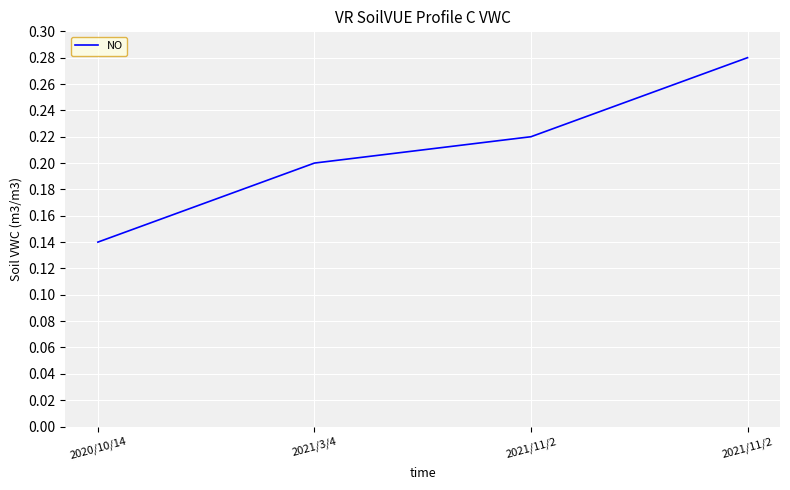

Reading left to right, transcribe all the data shown in this chart.

0.1	0.2	0.2	0.3